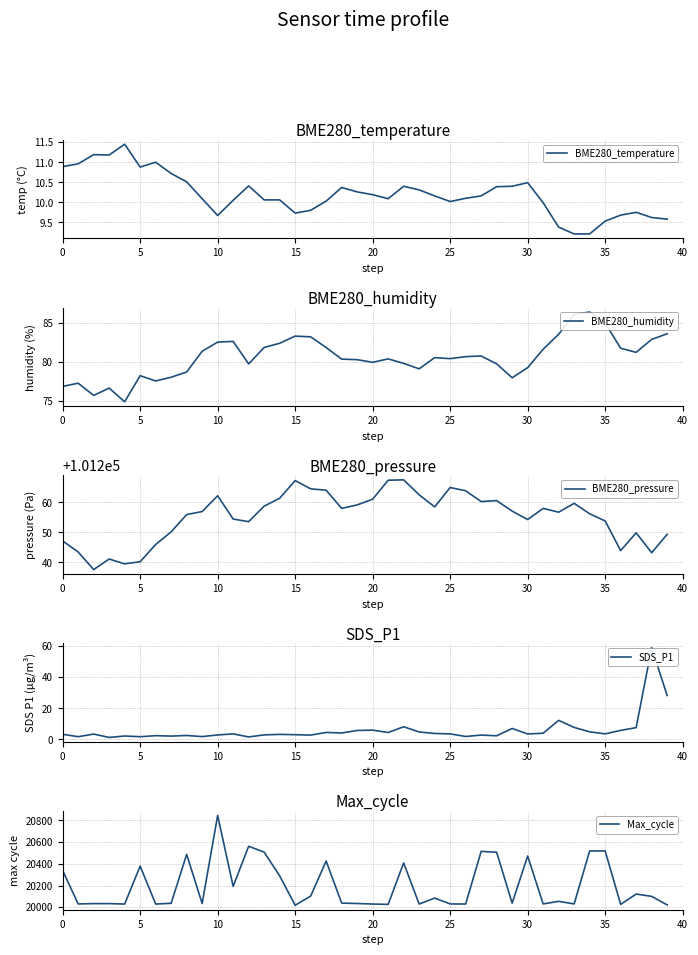

What is the sum of all BME280_humidity values?

3224.3